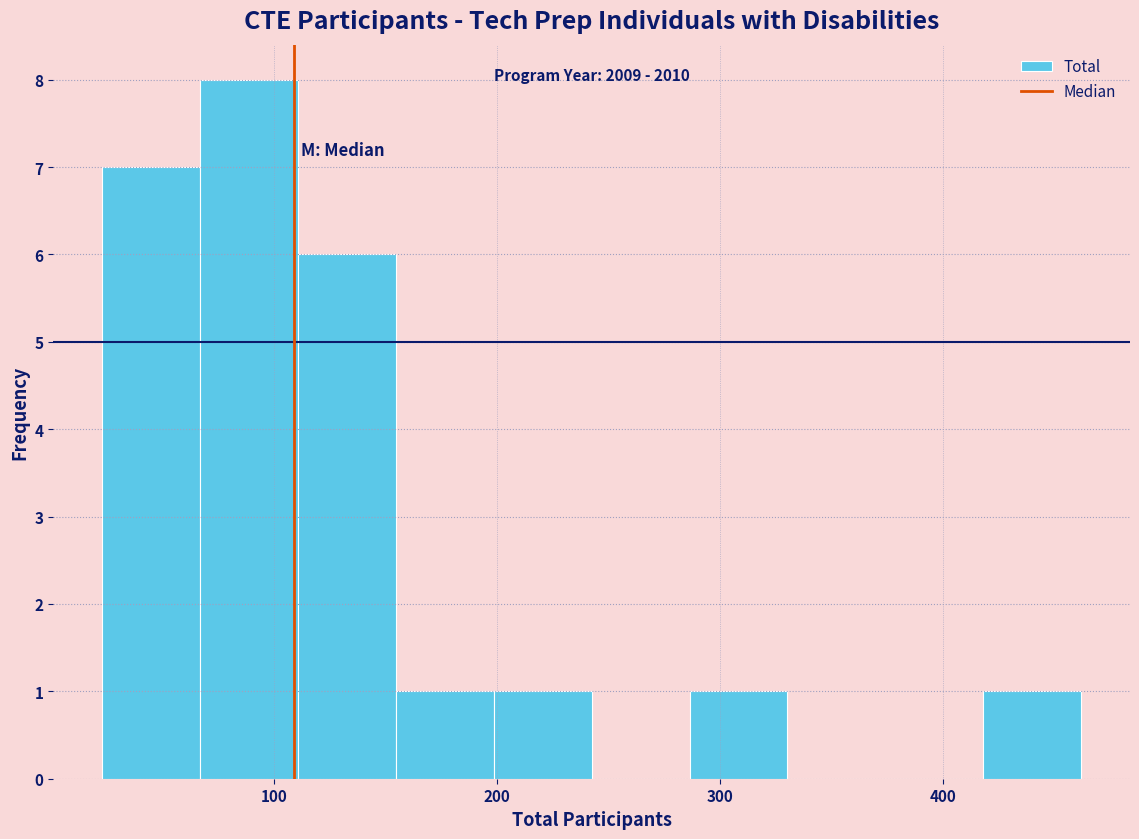

Which range on the x-axis has the tallest bar?

70 to 110